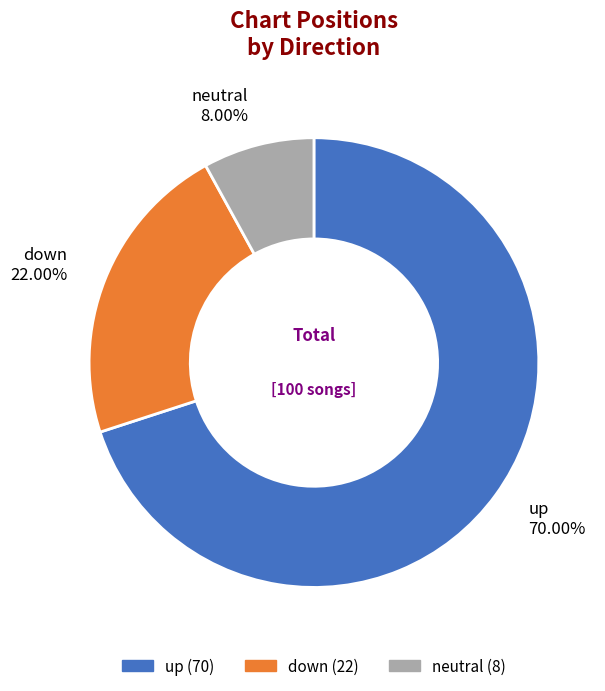

Is there a majority slice in this chart?

Yes